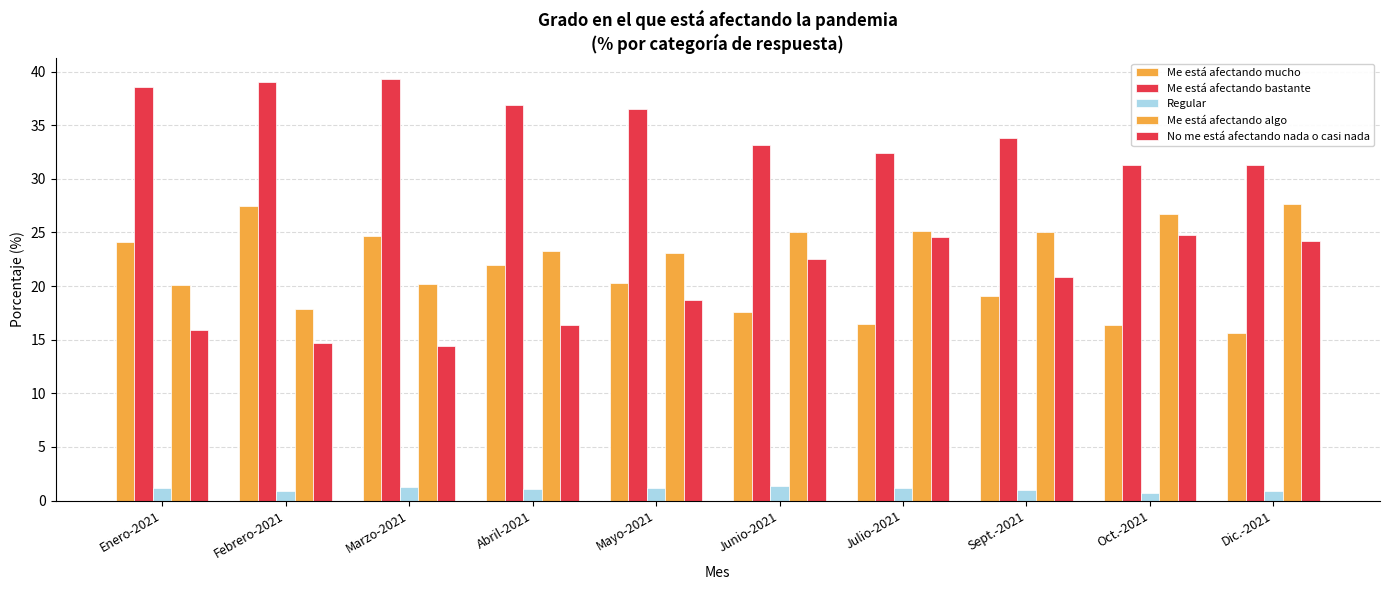

How many bars are there in total?

50